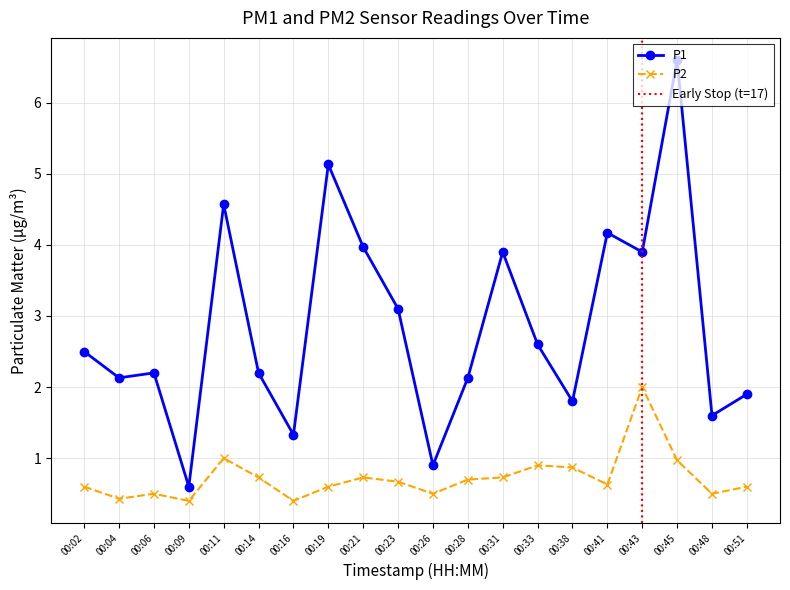

True or false: P1 and P2 cross at least once.

False